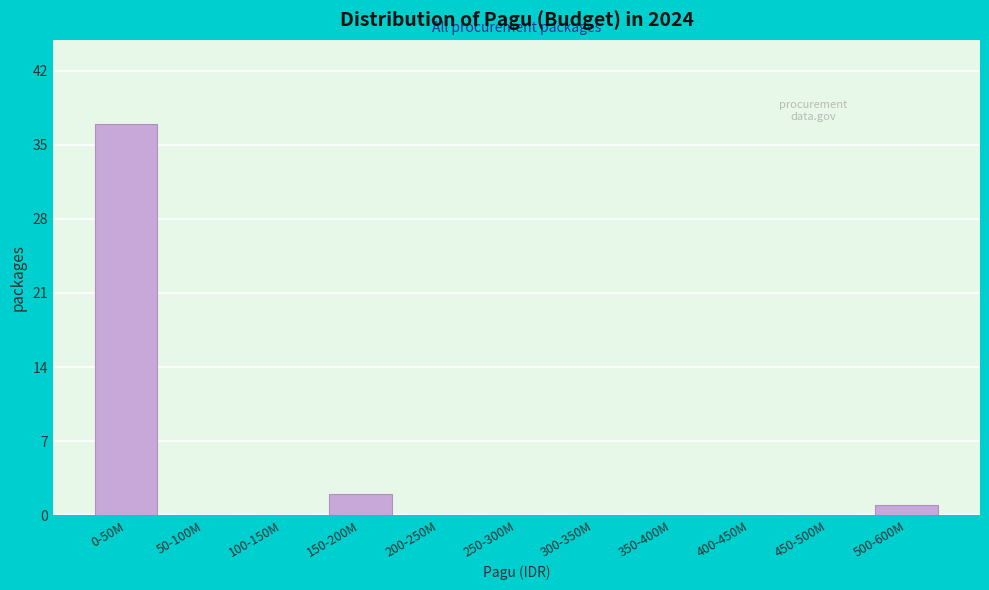

Reading left to right, list all the values displayed in this chart.

0-50M=37	50-100M=0	100-150M=0	150-200M=2	200-250M=0	250-300M=0	300-350M=0	350-400M=0	400-450M=0	450-500M=0	500-600M=1